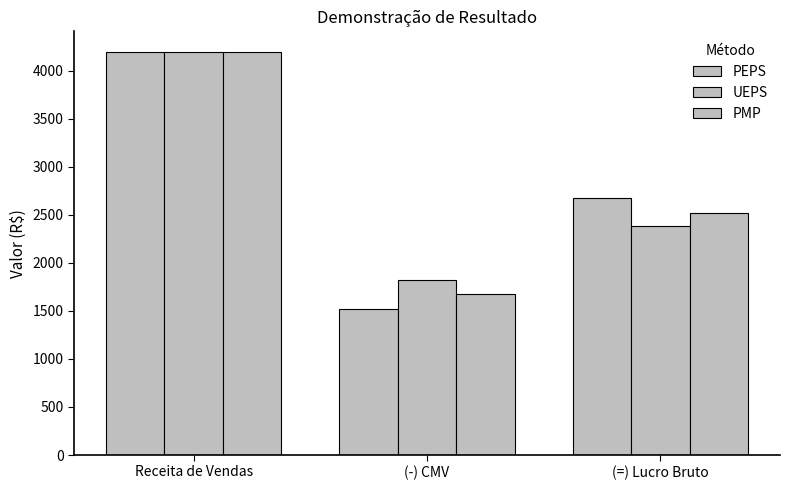

True or false: PMP has a value of 1518 at (=) Lucro Bruto.

False